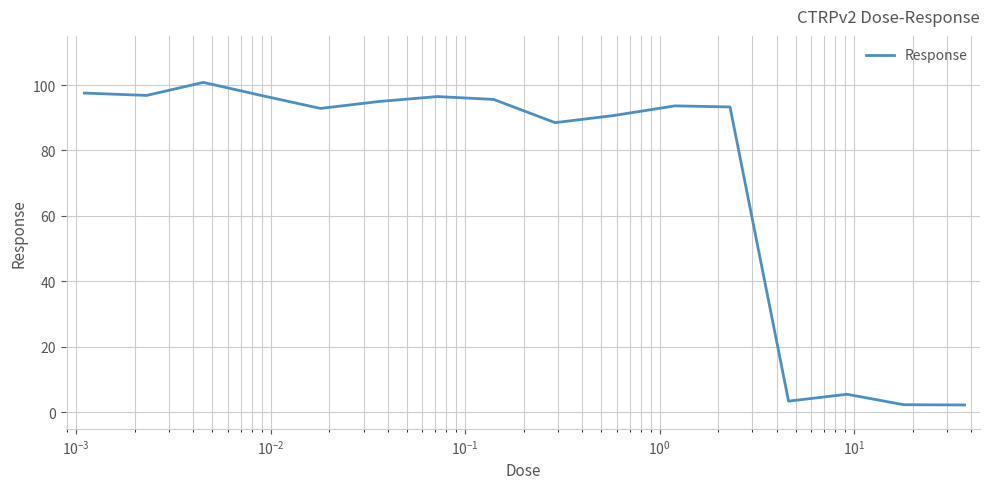

True or false: there are more than 0 points higher than both neighbors.

True